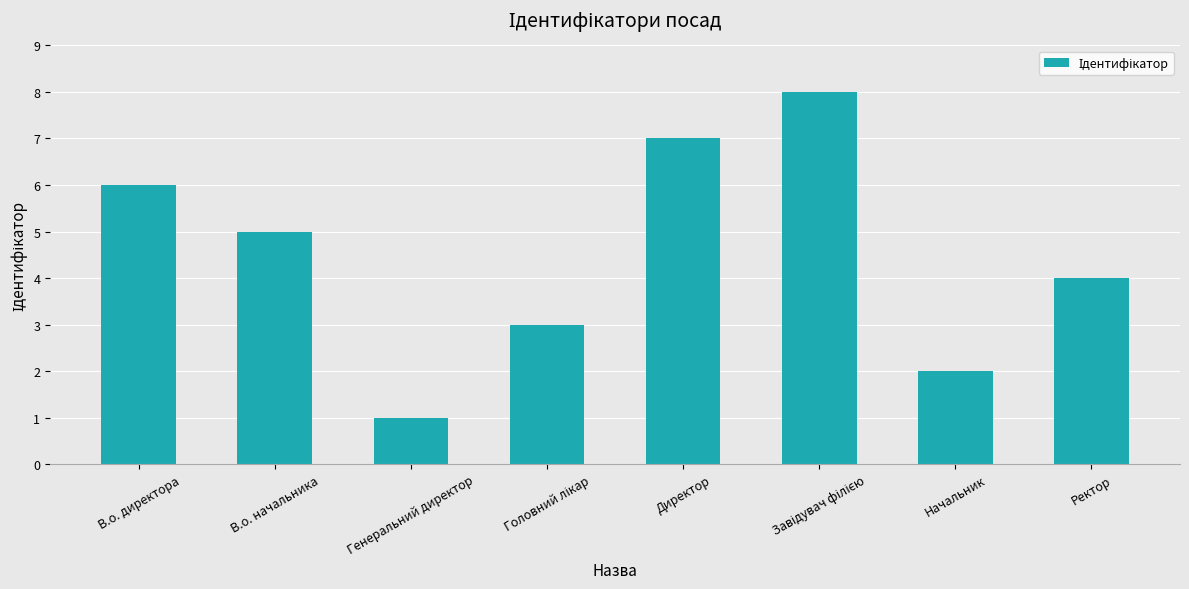

Is it true that the value at В.о. директора is 6?

True